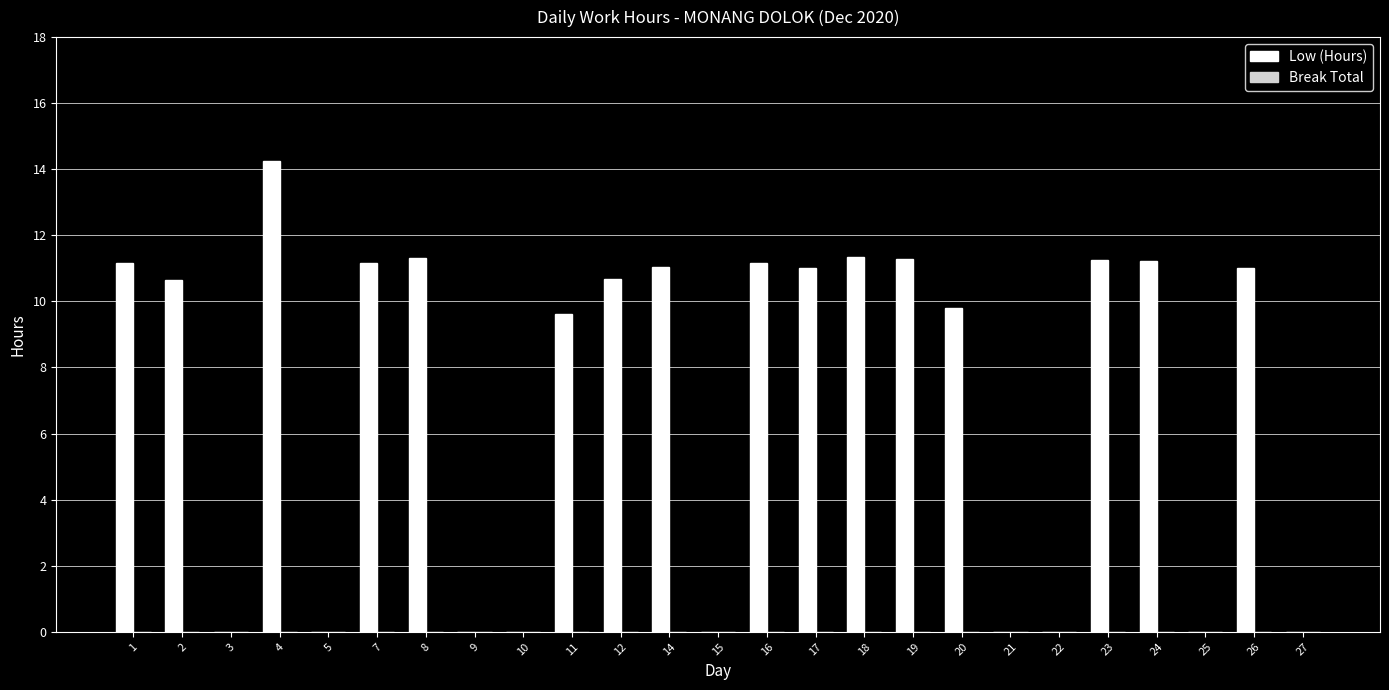

The value at 1 is 11.2. True or false?

True